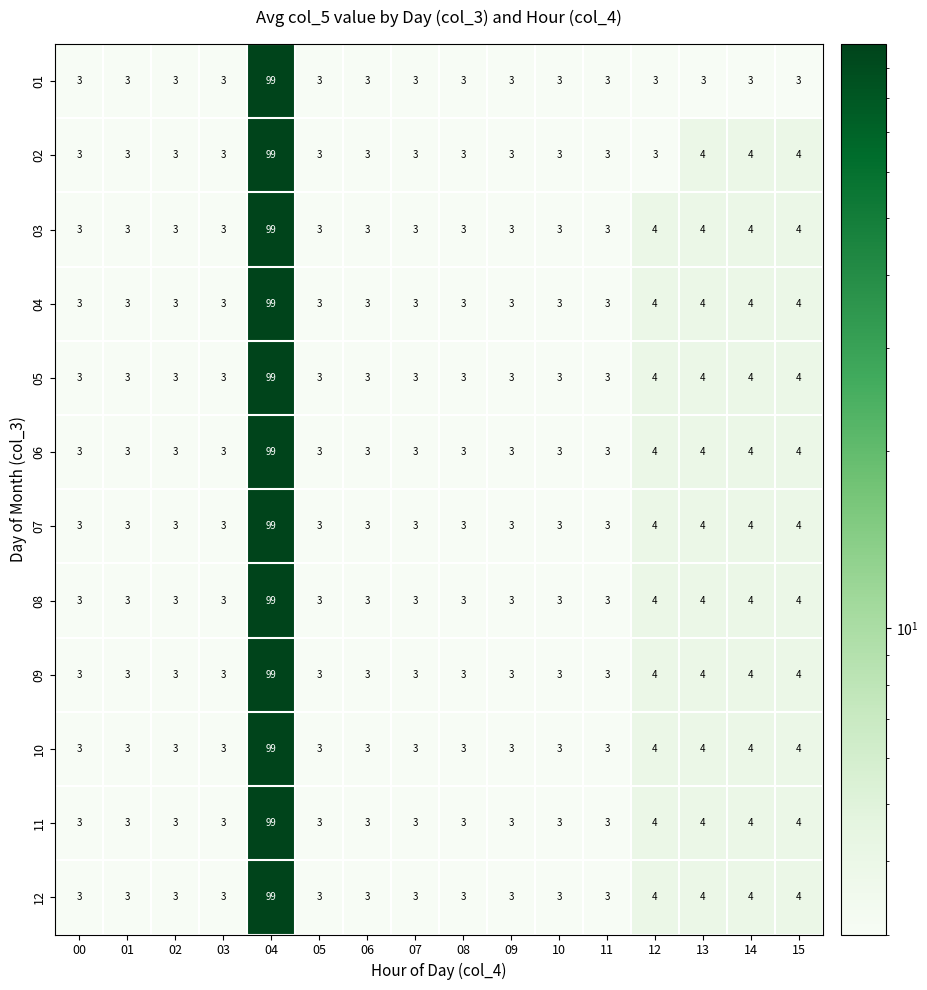

True or false: 05 has a value of 5 at 10.

False